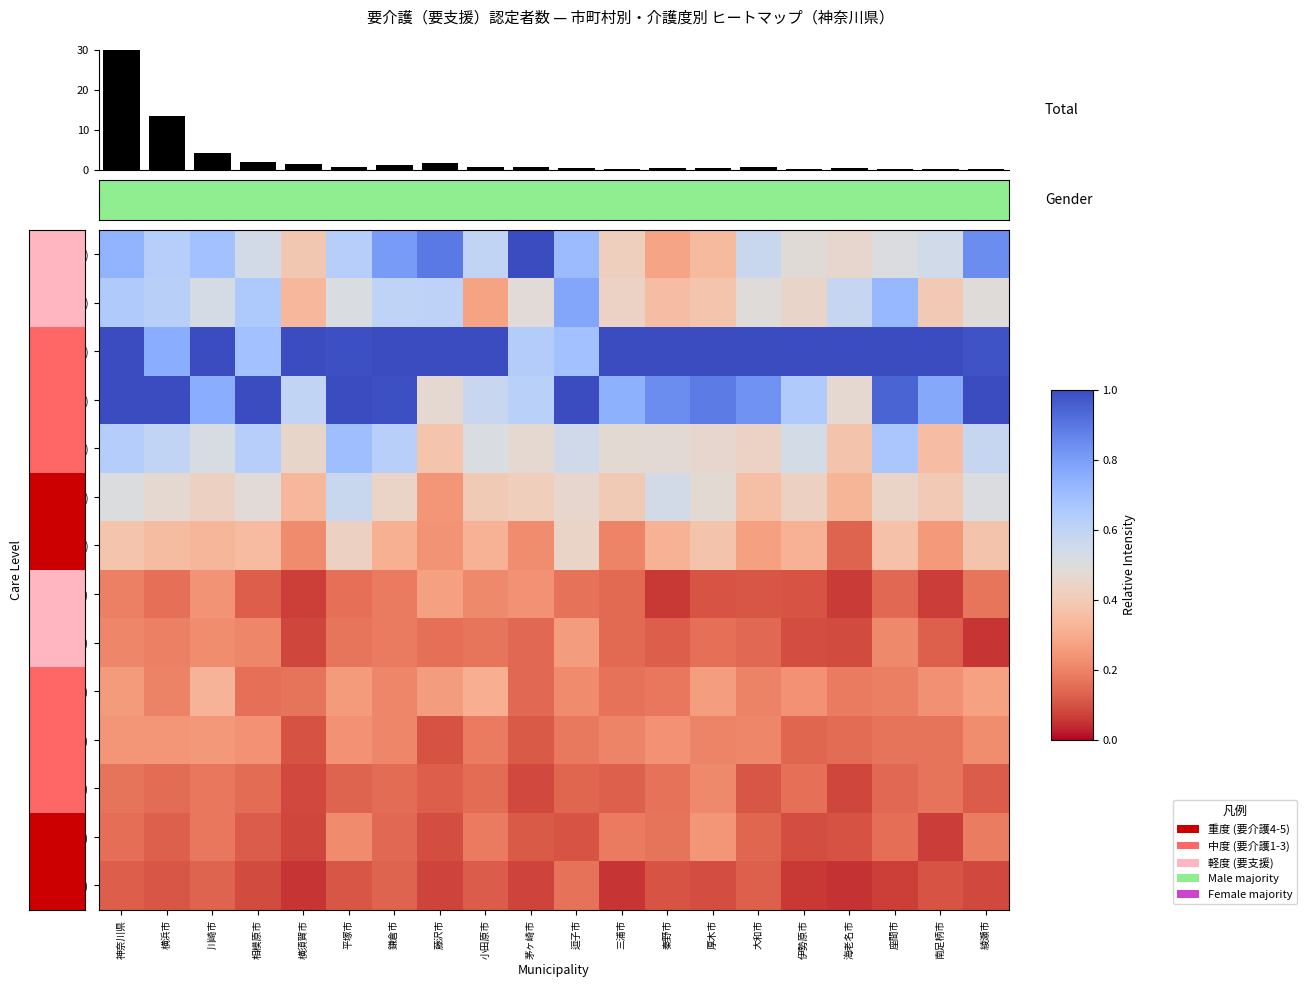

What is the difference between the highest and lowest values at 平塚市?

0.9